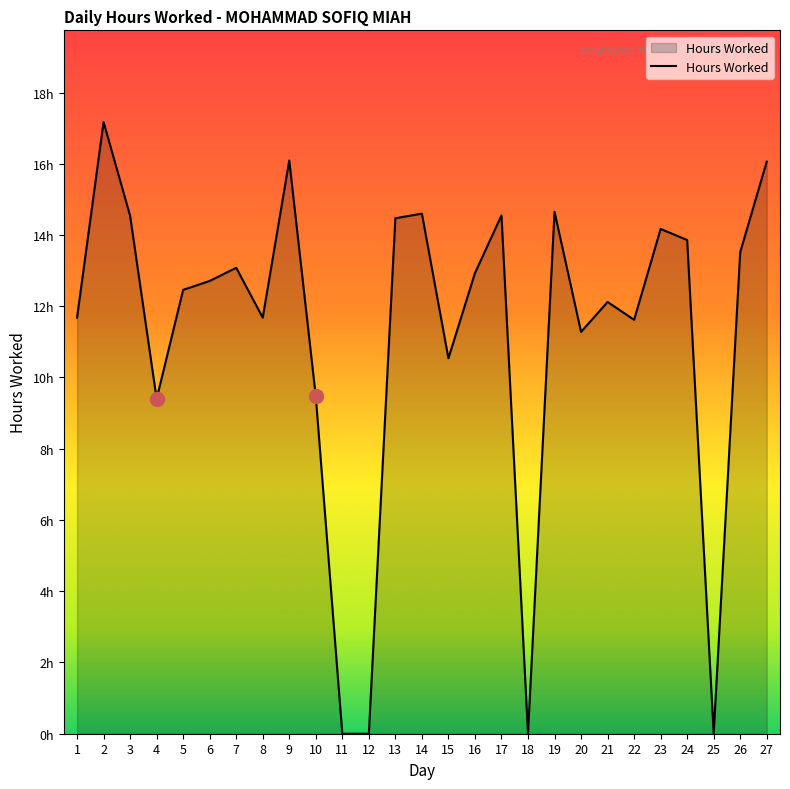

Which has a higher value, 16 or 12?

16